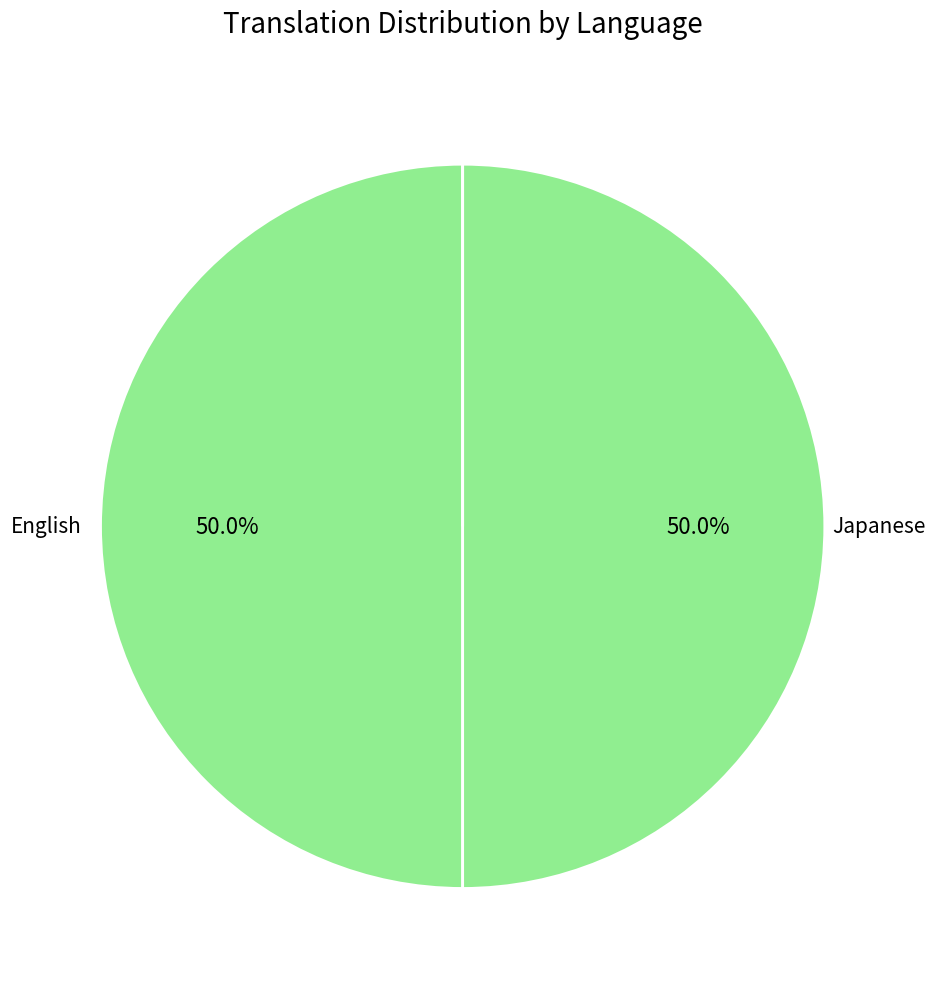

How many slices are in this pie chart?

3